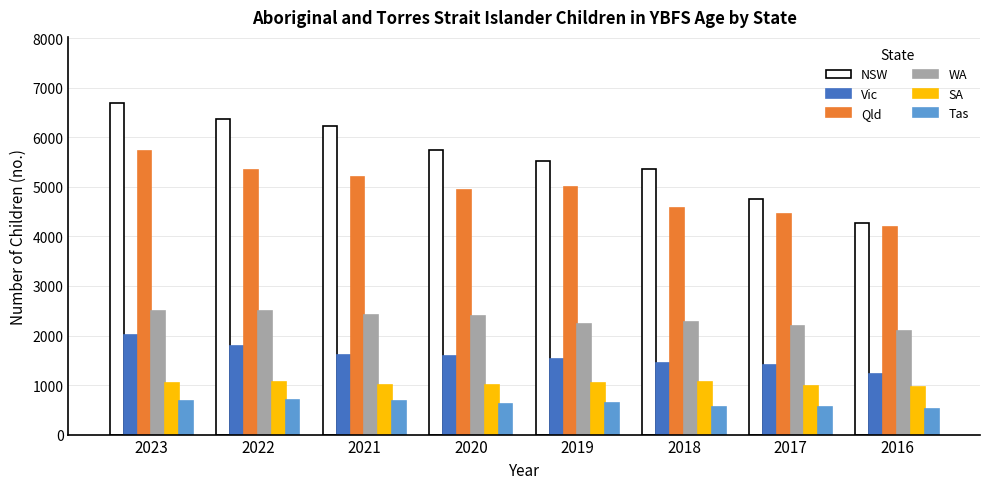

What is the difference between the maximum and minimum values in the WA series?

412